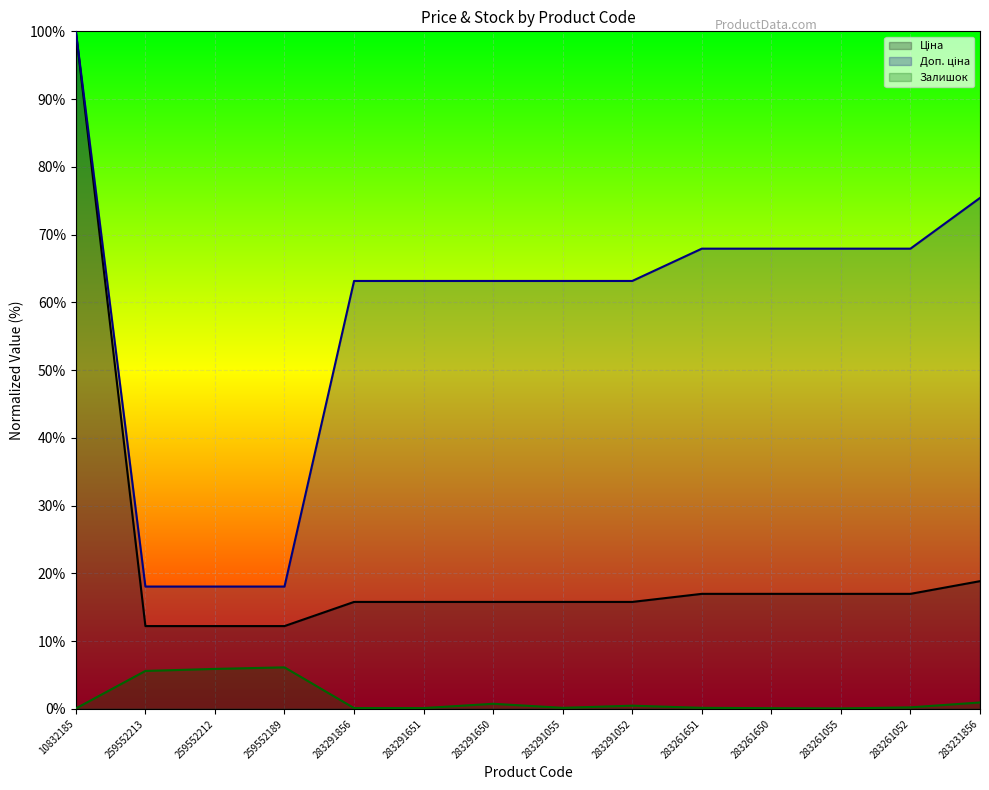

What are all the series names shown in the legend?

Ціна, Доп. ціна, Залишок